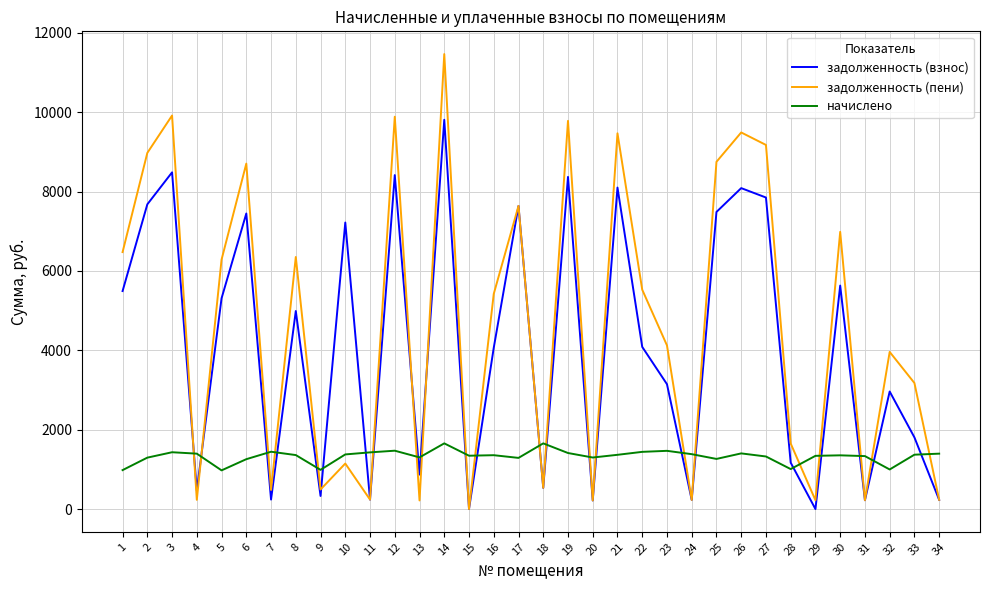

Which series ends up on top after the final intersection of задолженность (пени) and начислено?

начислено